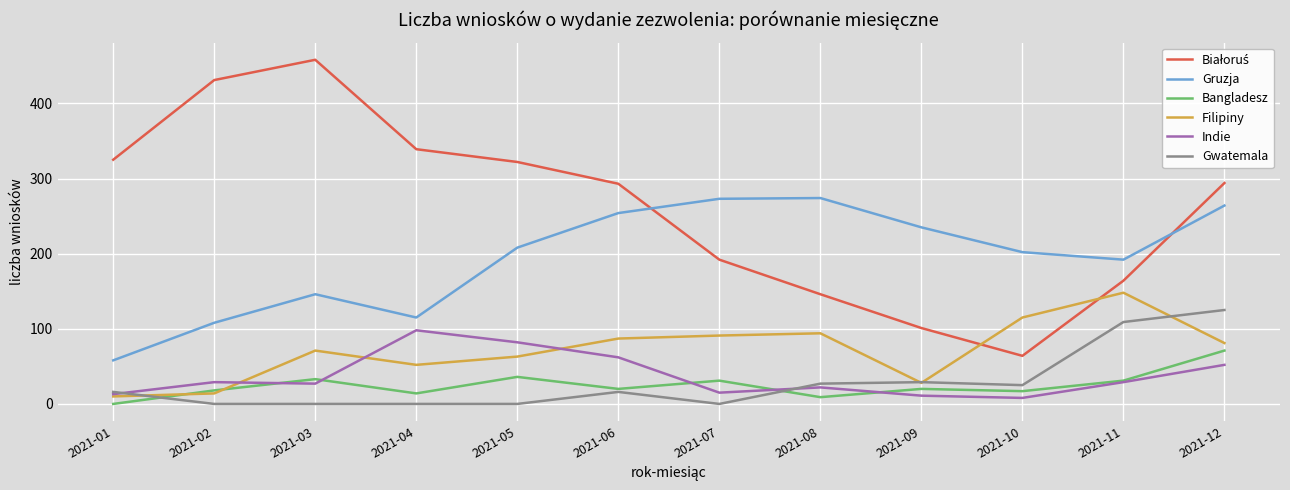

Is it true that Gwatemala equals 125 at 2021-12?

True